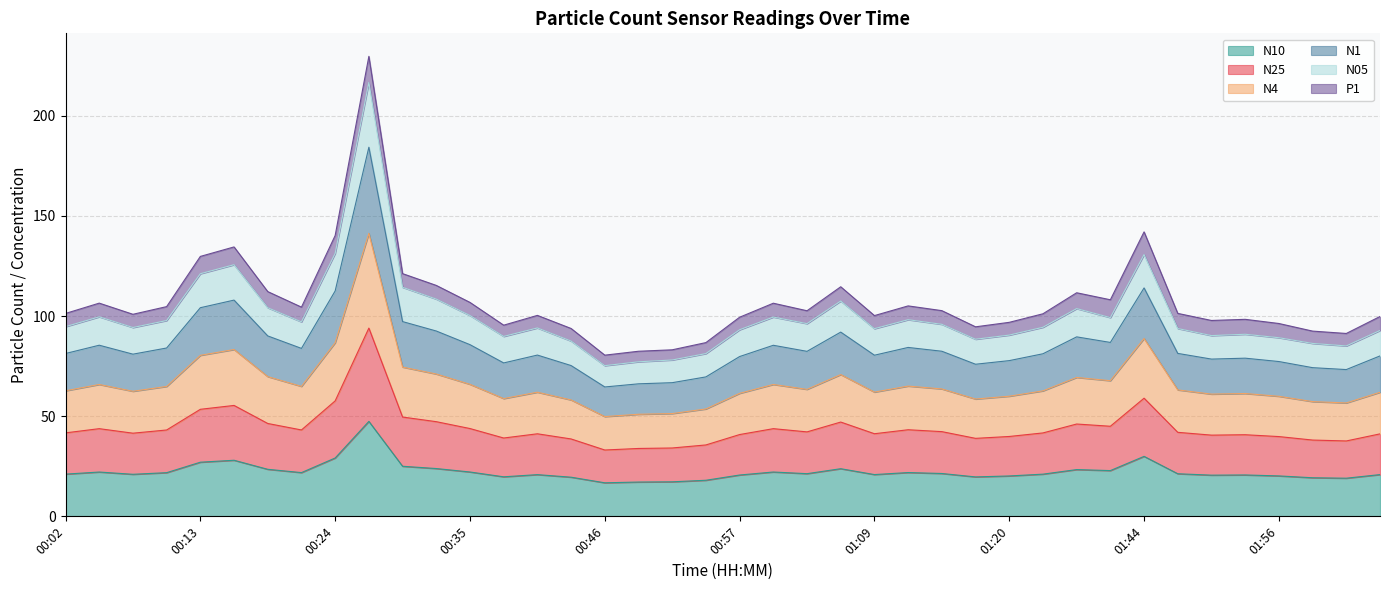

Where is the first local maximum for N25?

00:05